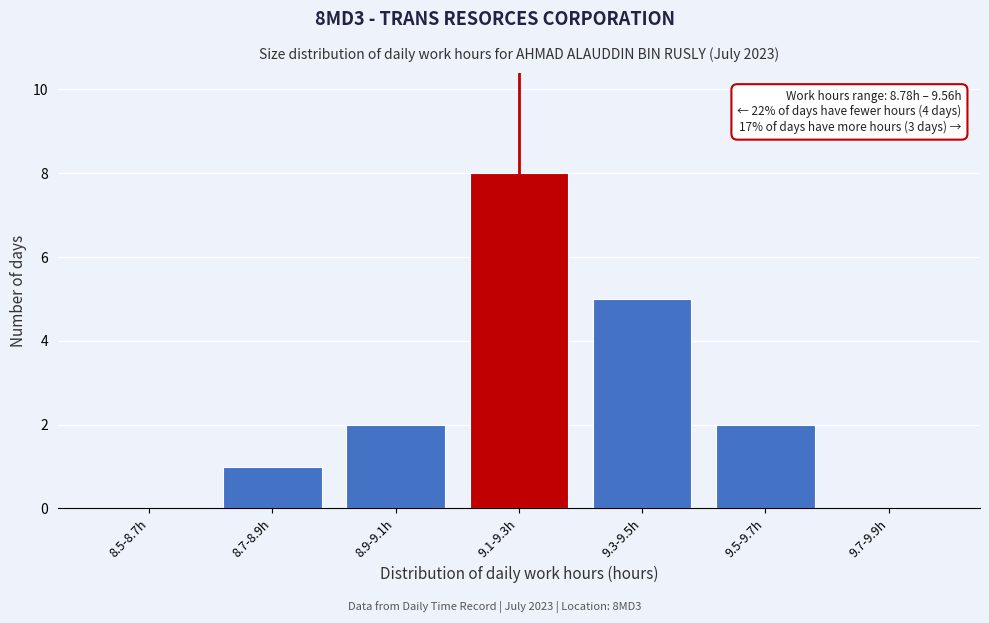

Reading left to right, extract all data points from this chart.

8.5-8.7h=0	8.7-8.9h=1	8.9-9.1h=2	9.1-9.3h=8	9.3-9.5h=5	9.5-9.7h=2	9.7-9.9h=0